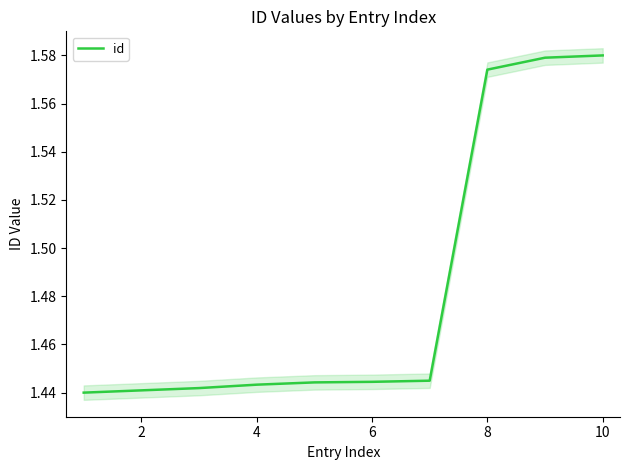

Read the value at 2.

1.4